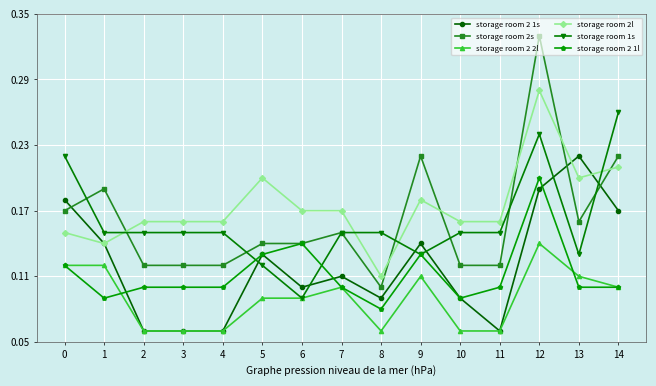

How many lines are shown in the chart?

6